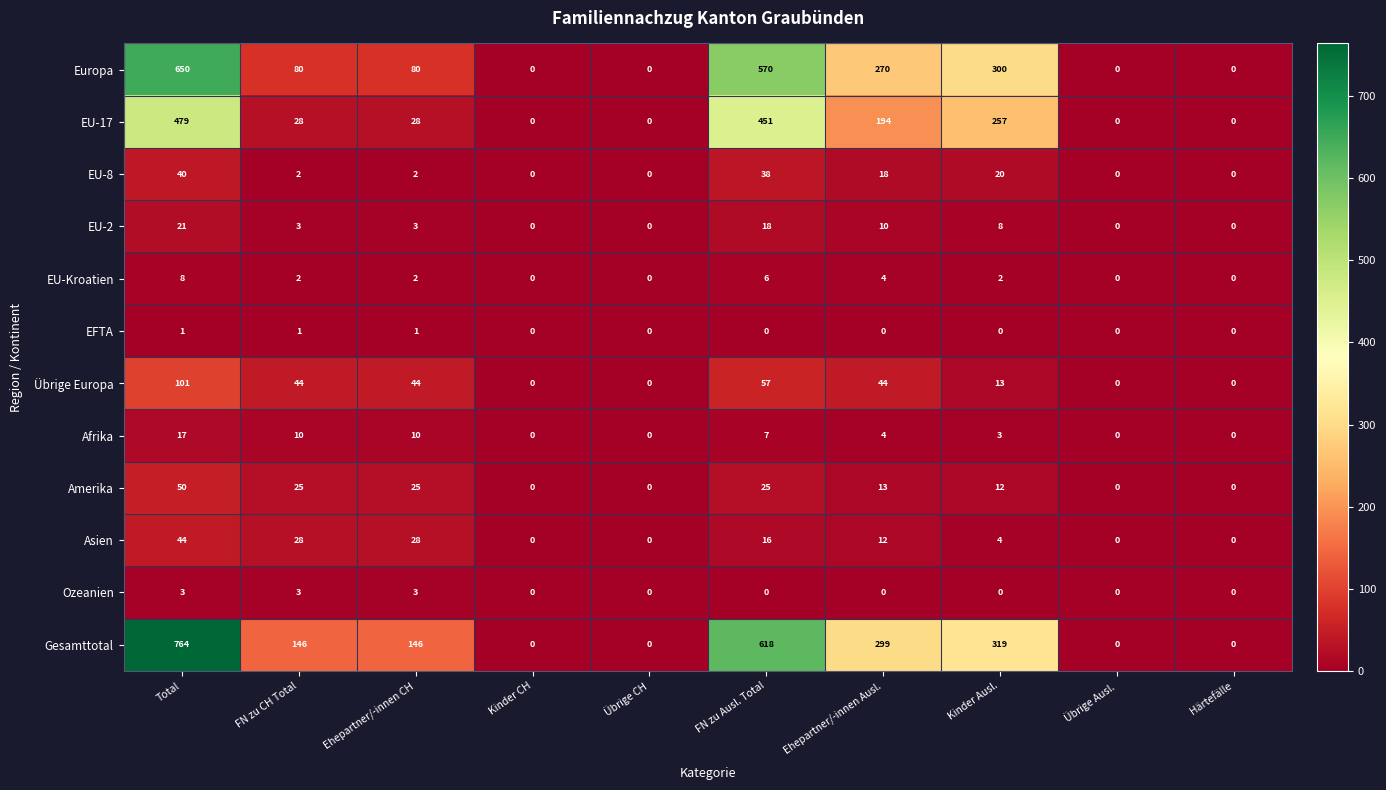

What is the total value across all series at Ehepartner/-innen CH?

372